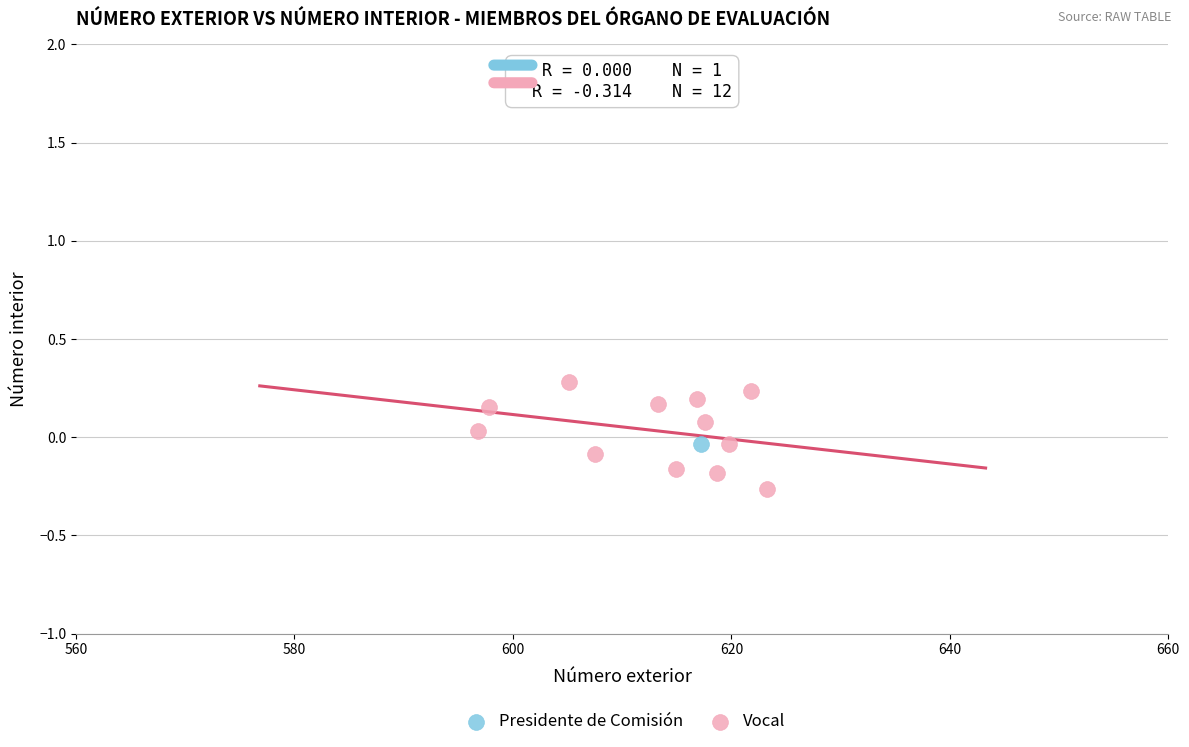

What are all the series names shown in the legend?

Presidente de Comisión, Vocal